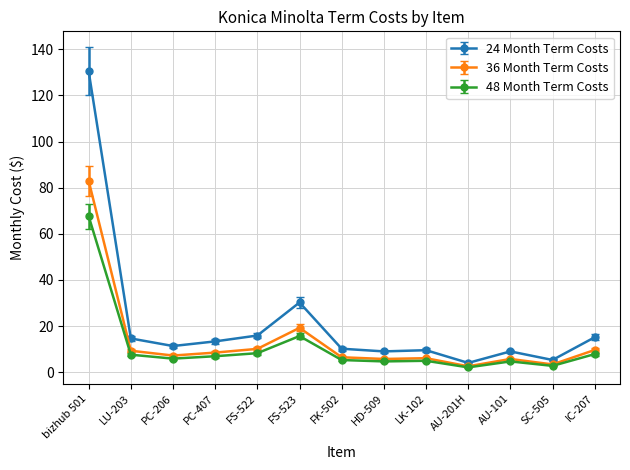

How many distinct data groups are displayed?

3